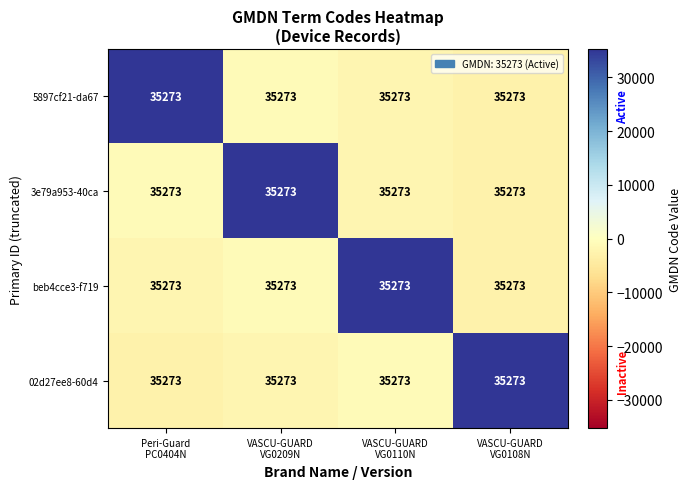

The value of beb4cce3-f719 at VASCU-GUARD VG0110N is 35273. True or false?

True